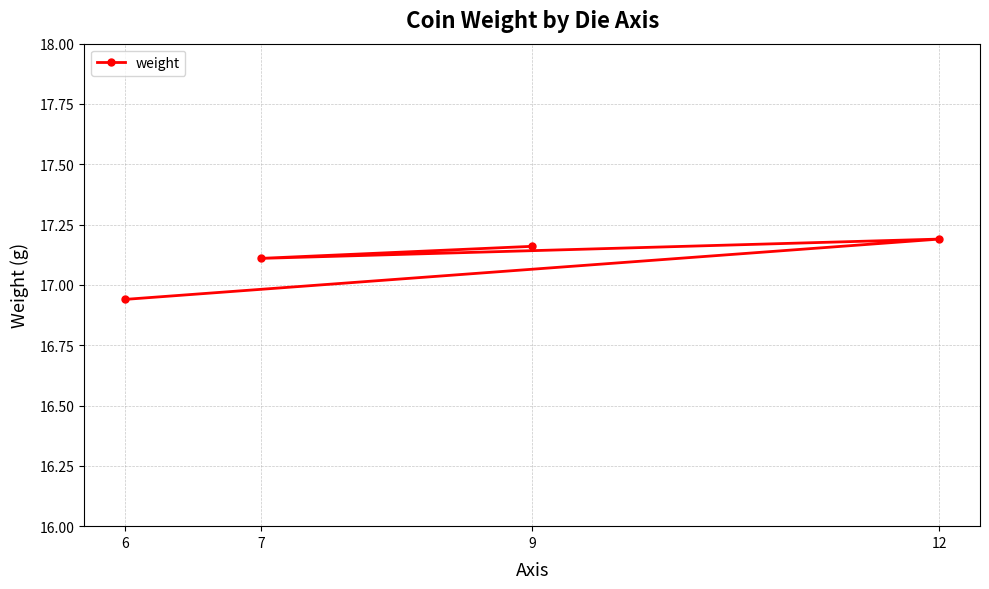

What position from the left is 6?

1